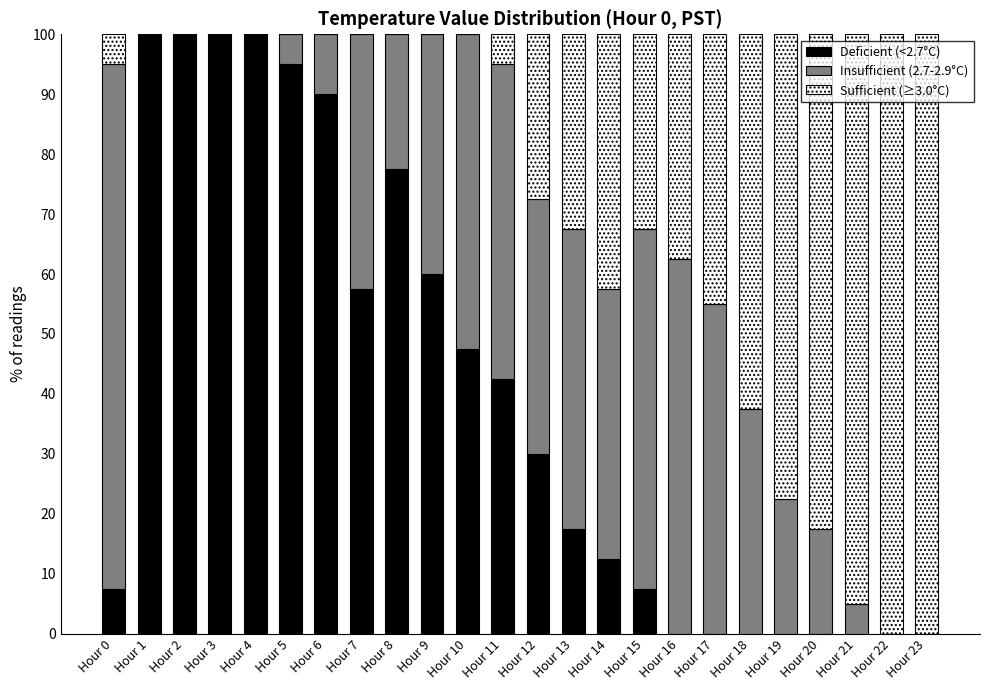

True or false: Deficient (<2.7°C) has a value of 90.0 at Hour 6.

True